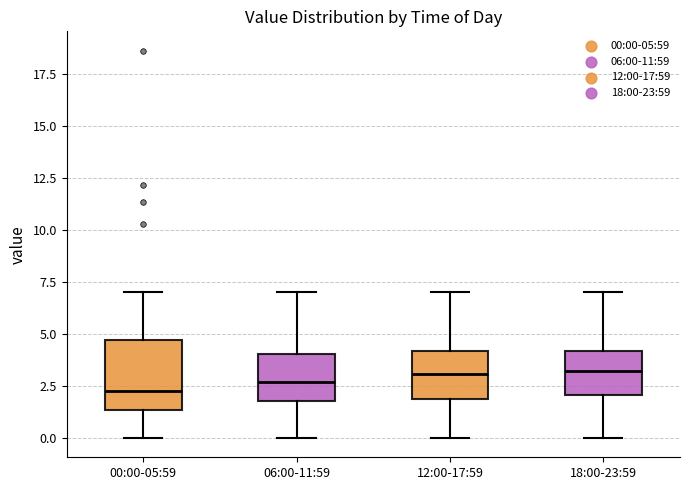

Reading left to right, read every box against the y-axis: the position of its median line, the range the box covers, and the ends of its whiskers. The values are not printed on the chart, so give them approximately, as read against the axis.

00:00-05:59: median 2.5, box 1.5 to 4.5, whiskers 0.0 to 7.0
06:00-11:59: median 2.5, box 2.0 to 4.0, whiskers 0.0 to 7.0
12:00-17:59: median 3.0, box 2.0 to 4.0, whiskers 0.0 to 7.0
18:00-23:59: median 3.0, box 2.0 to 4.0, whiskers 0.0 to 7.0